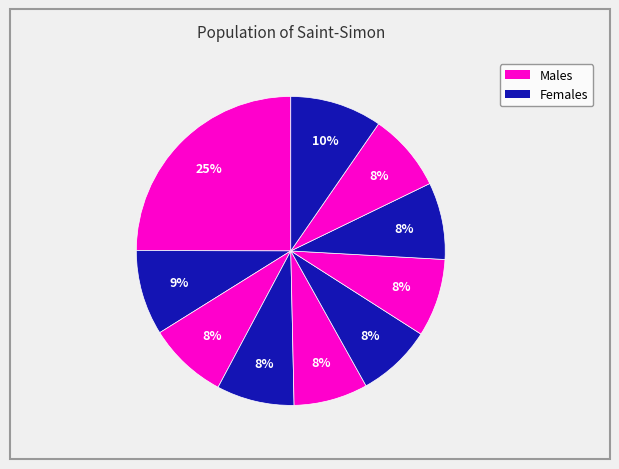

How many segments does this pie chart have?

10